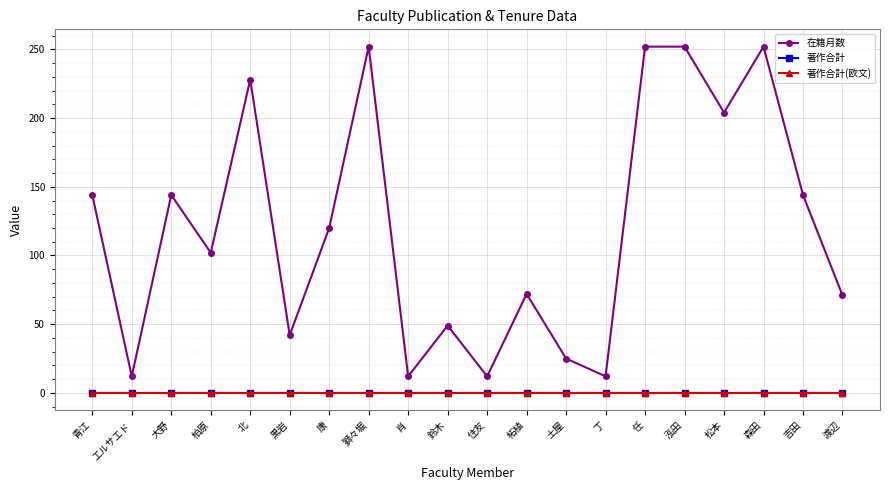

Does the chart have visible grid lines?

Yes